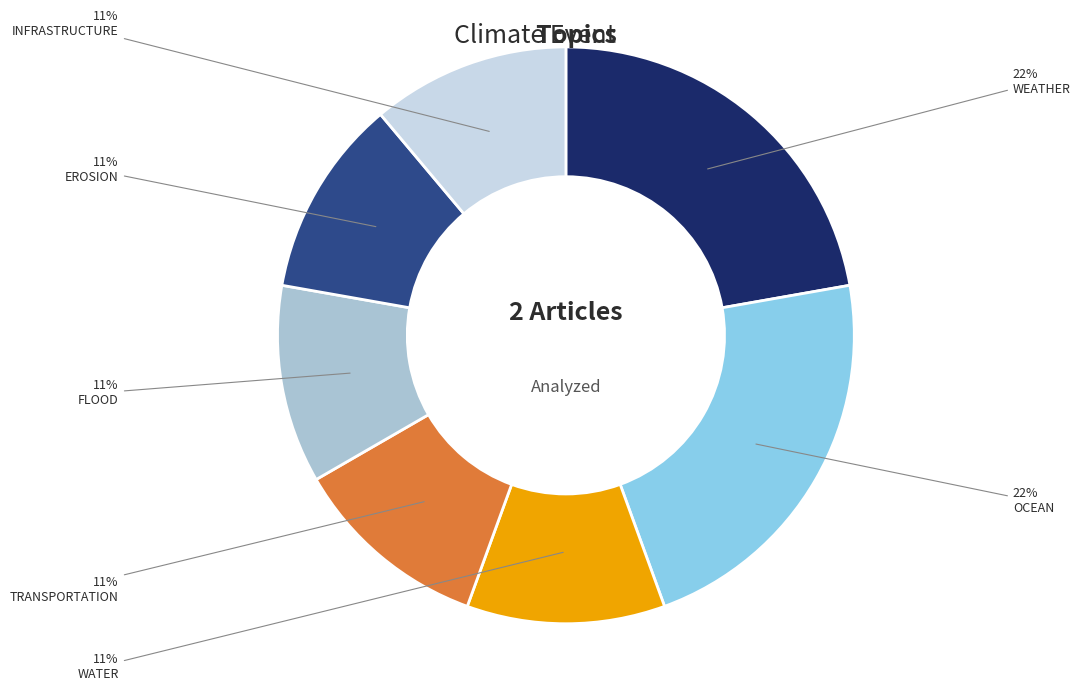

Is there a majority slice in this chart?

No